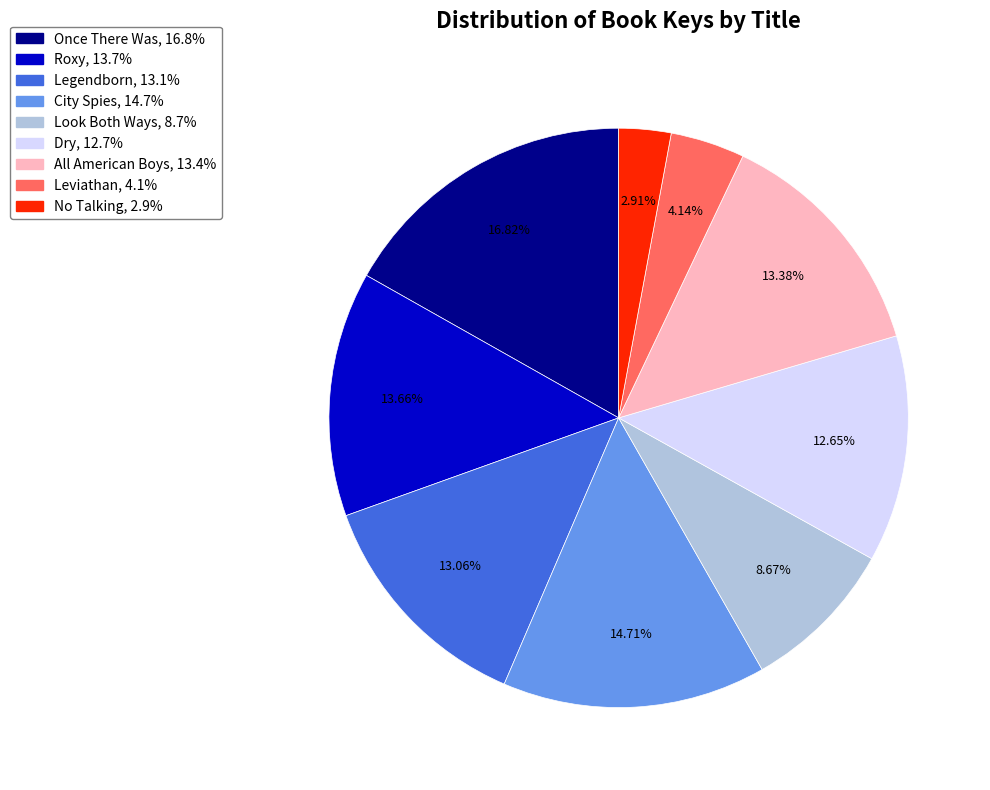

How many slices are in this pie chart?

9